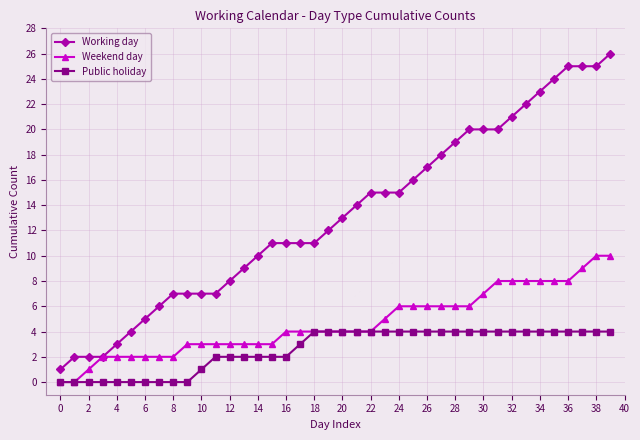

True or false: Working day and Public holiday cross at least once.

False